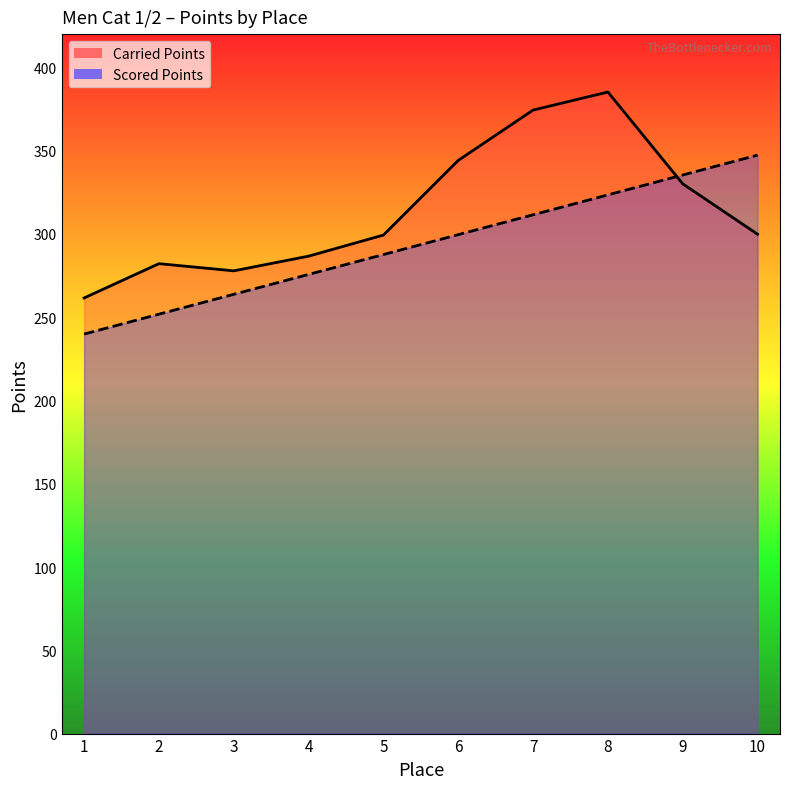

Rank the series by their maximum value, from highest to lowest.

Carried Points, Scored Points